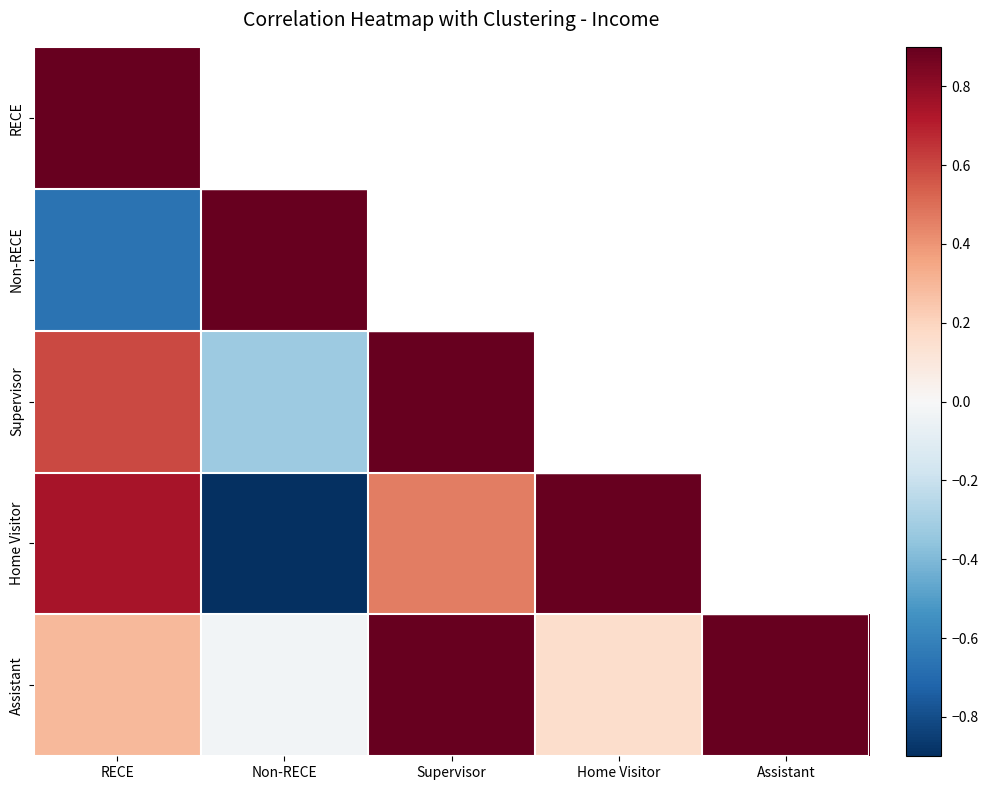

How many positive values does the Non-RECE series have?

1